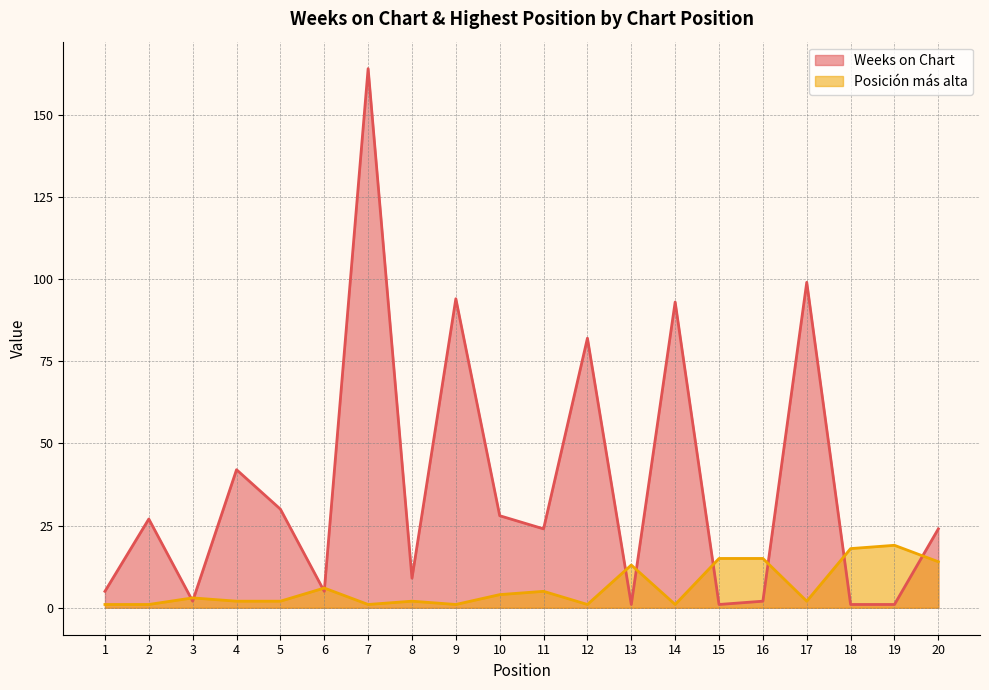

At how many categories does at least one series exceed 18?

12